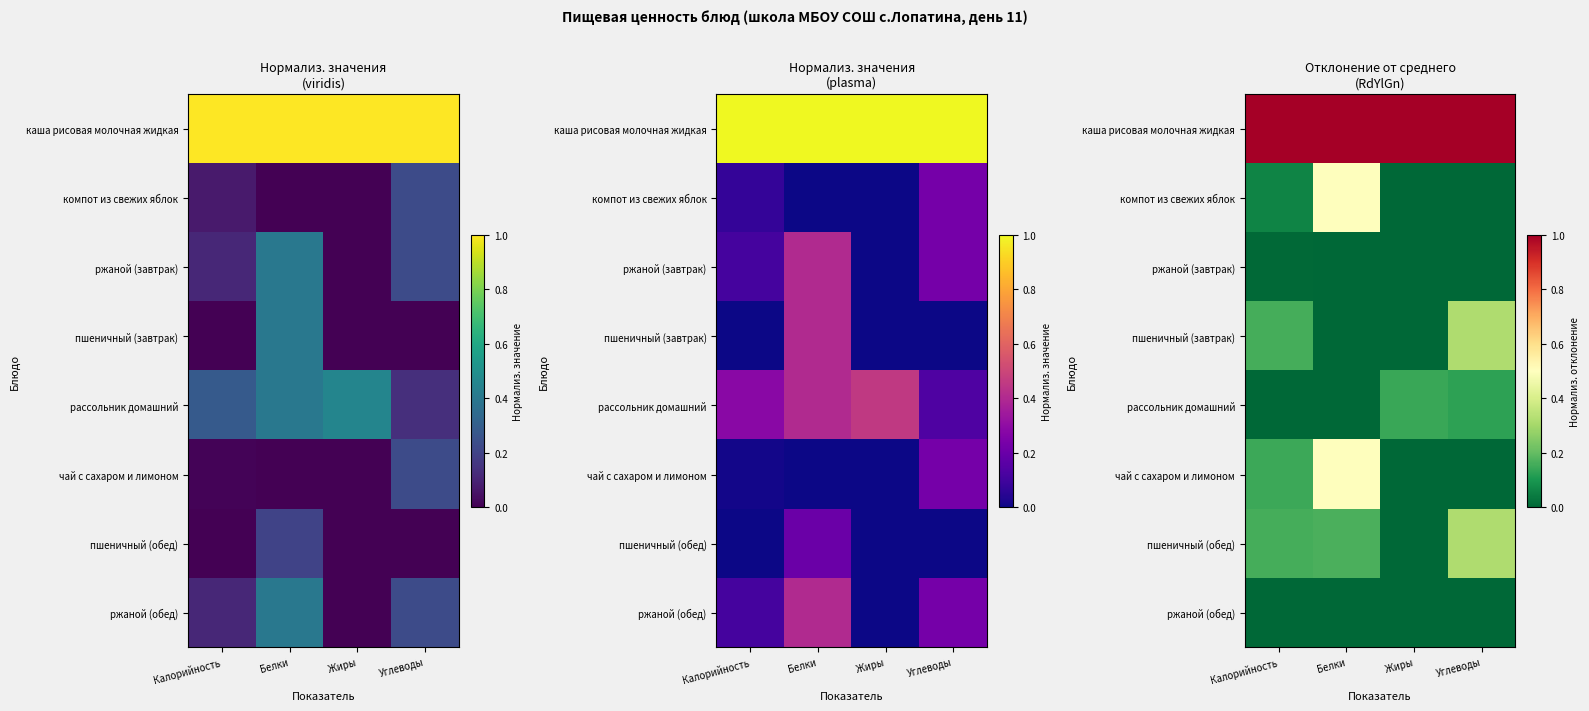

At Углеводы, list the series in order from smallest to largest.

компот из свежих яблок, ржаной (завтрак), чай с сахаром и лимоном, ржаной (обед), рассольник домашний, пшеничный (завтрак), пшеничный (обед), каша рисовая молочная жидкая